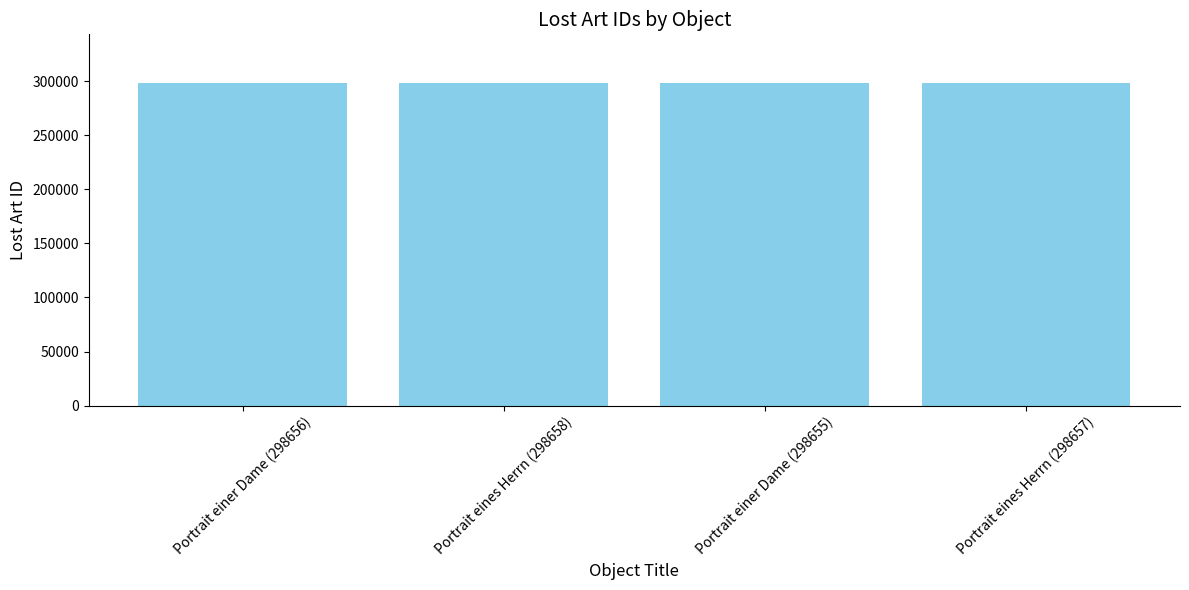

What is the change in value from Portrait eines Herrn (298658) to Portrait einer Dame (298655)?

-3